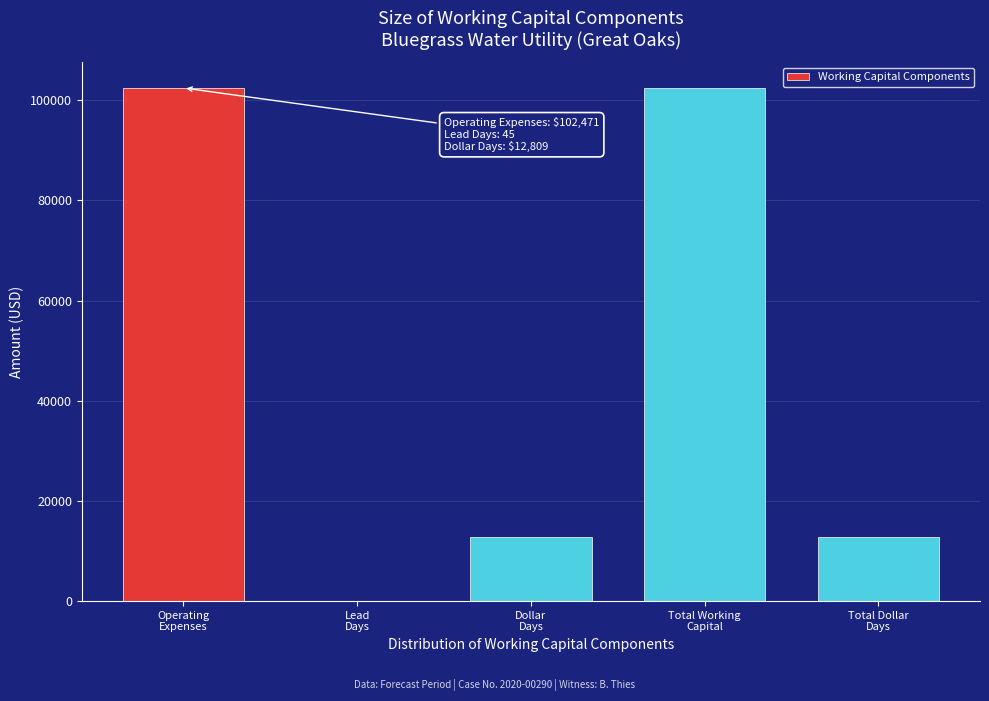

What is the sum of all values?

230605.2